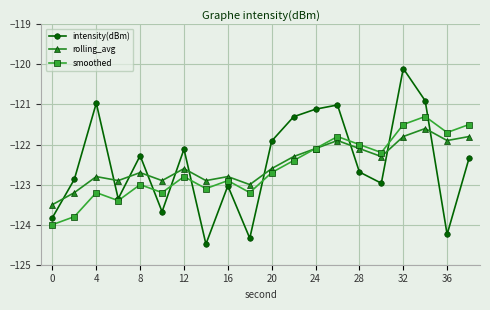

What is the value of the smoothed point at the 9th from the left?

-122.9